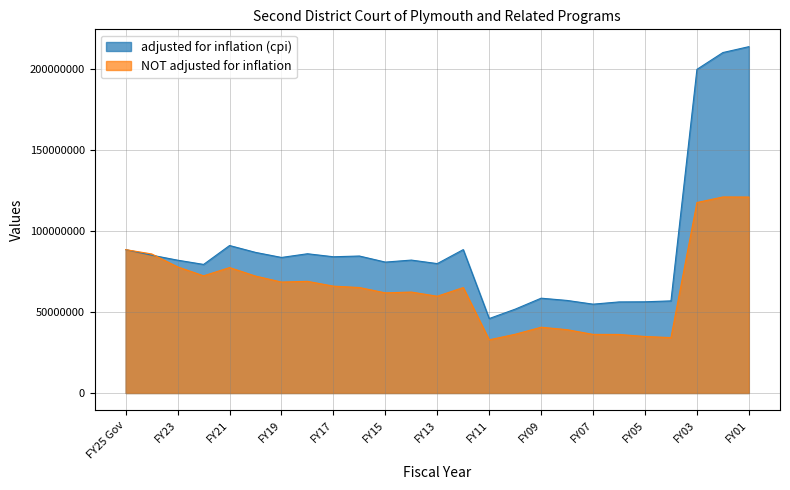

Reading left to right, extract all data points from this chart.

adjusted for inflation (cpi): 88626632	85202740	82108115	79482936	91168107	86924382	83795517	86080375	84216422	84676691	80922035	82164861	79990708	88642943	46028019	51832413	58614304	57218892	54918344	56303626	56381255	56945392	200043659	210439271	214083096
NOT adjusted for inflation: 88626632	85955959	77961371	72444291	77540004	72276247	68590587	69029761	66054290	65202267	61899849	62404011	59821946	65193836	32886212	36312991	40664040	39147707	36229707	36202707	34932985	34253360	117731801	121180342	121133641